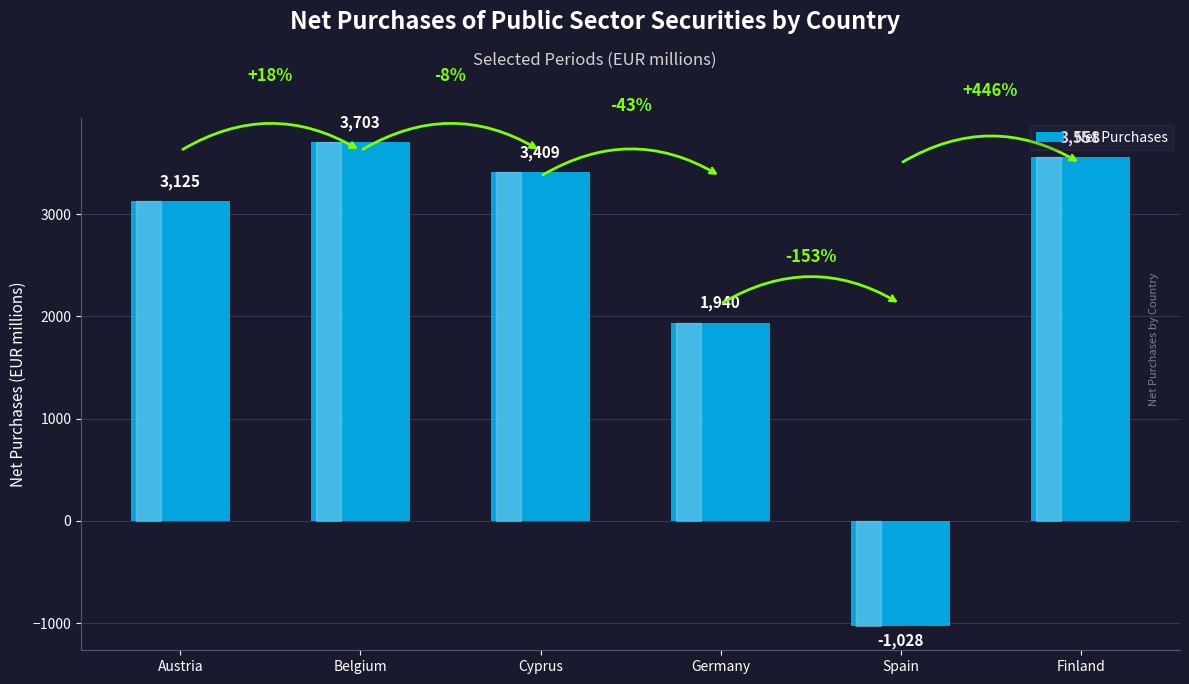

What is the maximum value shown in the chart?

3703